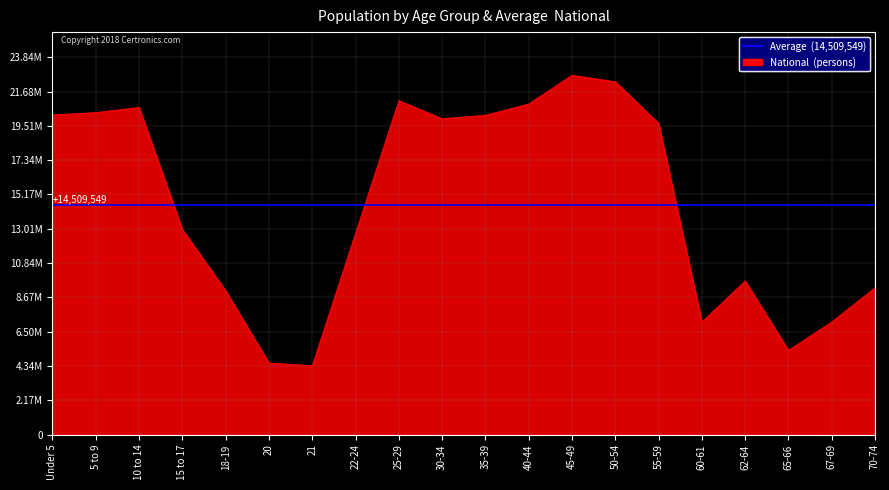

What is the label of the 13th point from the left?

45-49